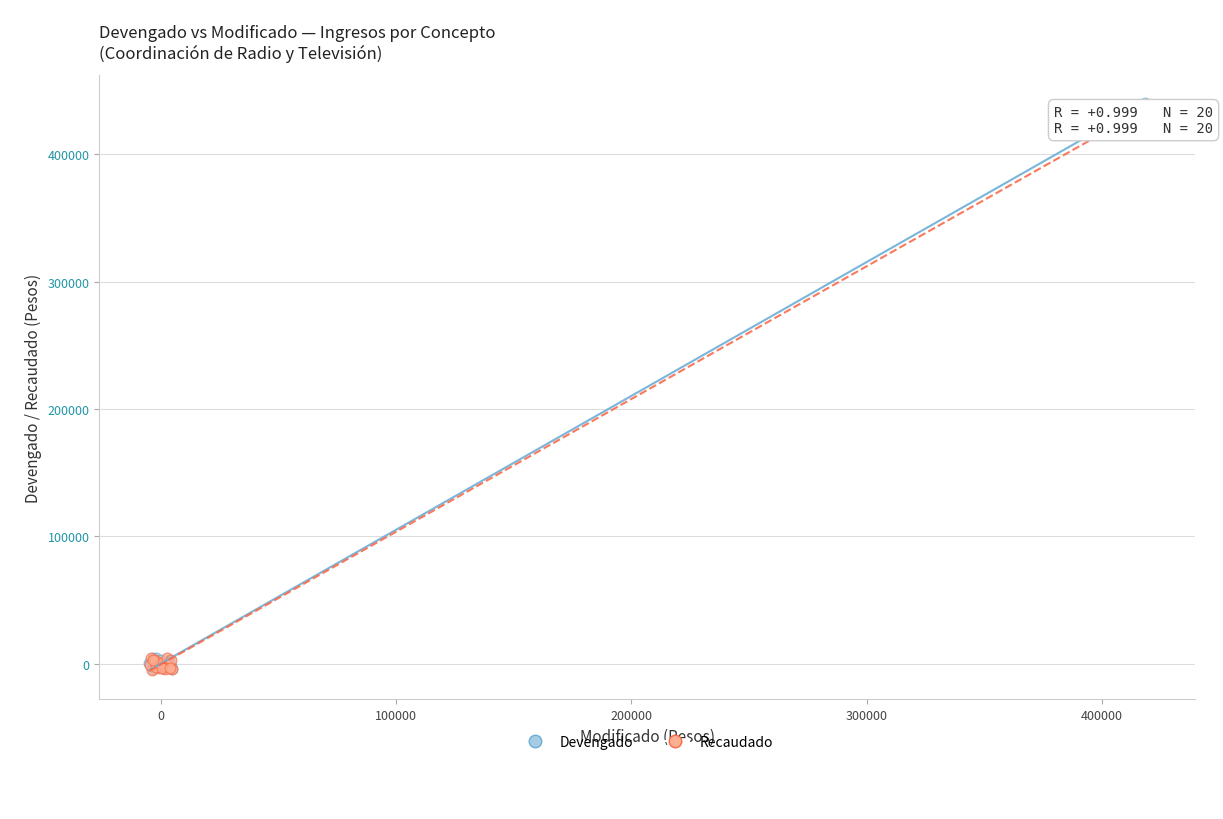

Which series contains the highest Y value?

Devengado